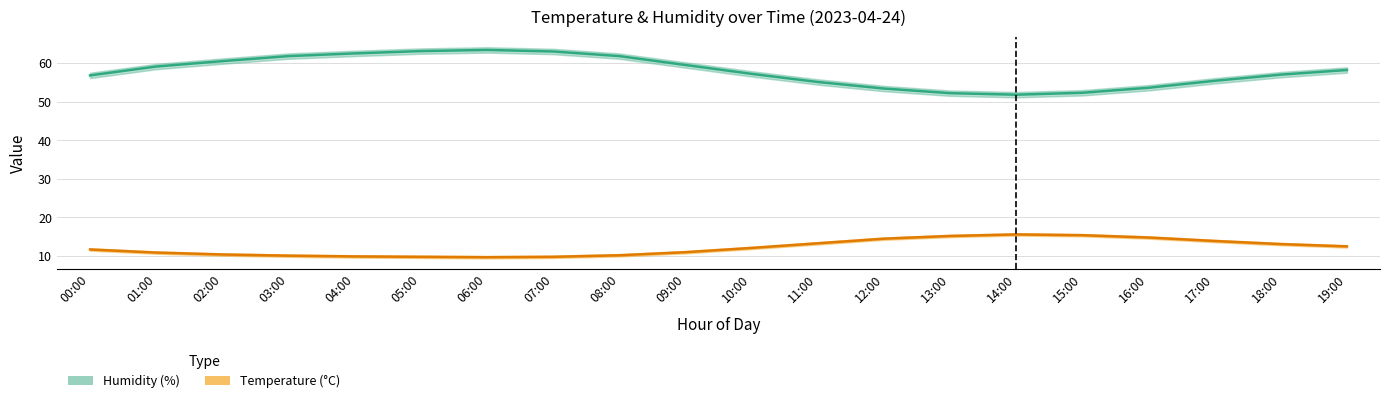

What is the maximum value shown in the chart?

63.4